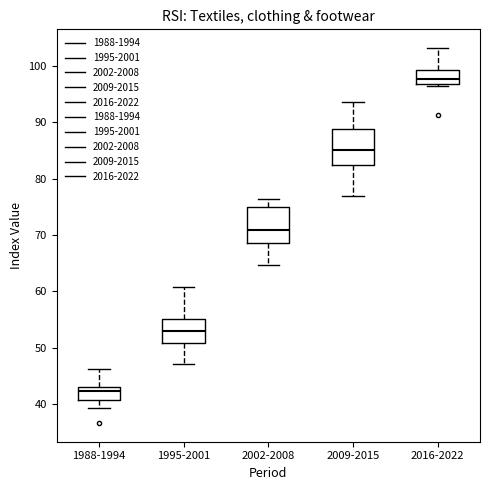

Reading left to right, transcribe this box plot: for each box, give where its median line is, the range the box spans, and where its two whiskers end, as read against the y-axis. The values are not printed on the chart, so give them approximately, as read against the axis.

1988-1994: median 42, box 41 to 43, whiskers 39 to 46
1995-2001: median 53, box 51 to 55, whiskers 47 to 61
2002-2008: median 71, box 69 to 75, whiskers 65 to 76
2009-2015: median 85, box 82 to 89, whiskers 77 to 94
2016-2022: median 98, box 97 to 99, whiskers 96 to 103